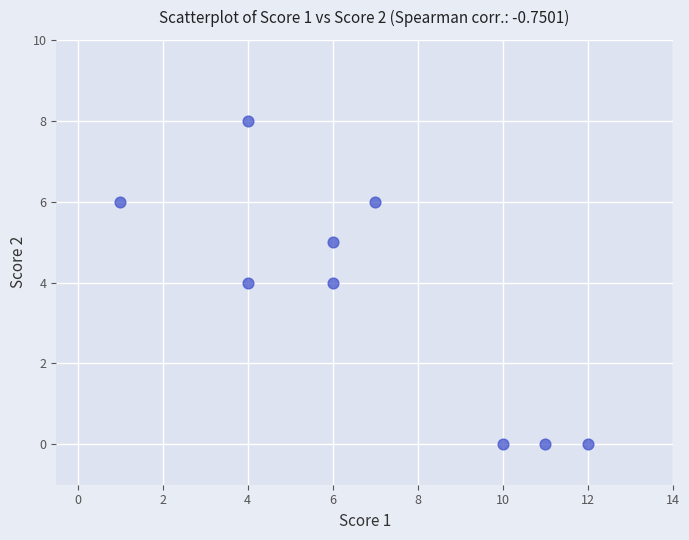

What is the range of X values (max minus min)?

11